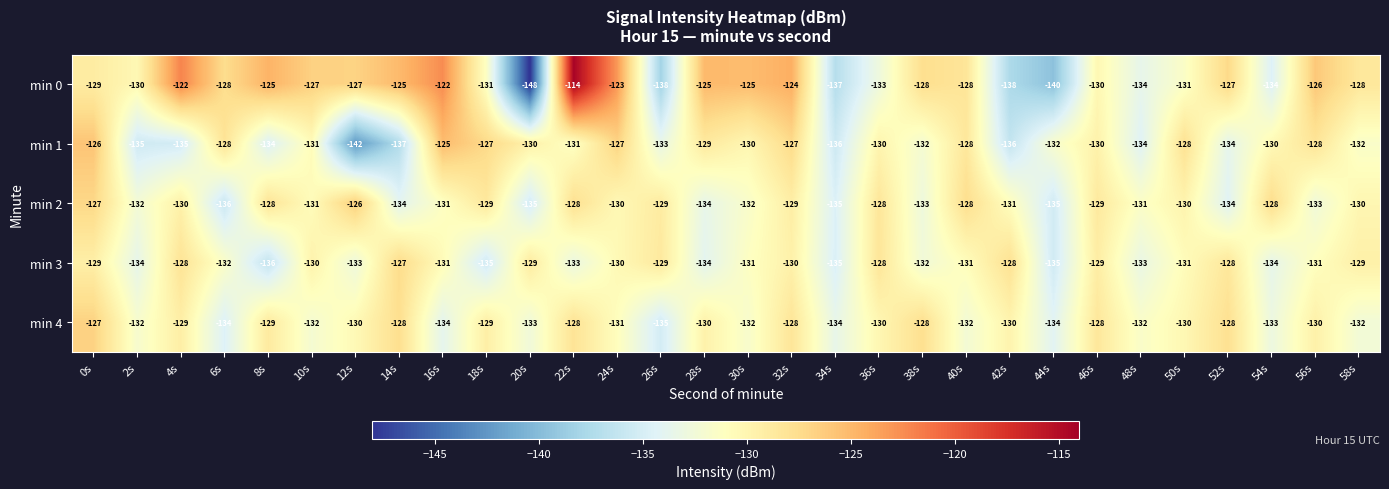

Where does the min 1 series first go above -130?

0s